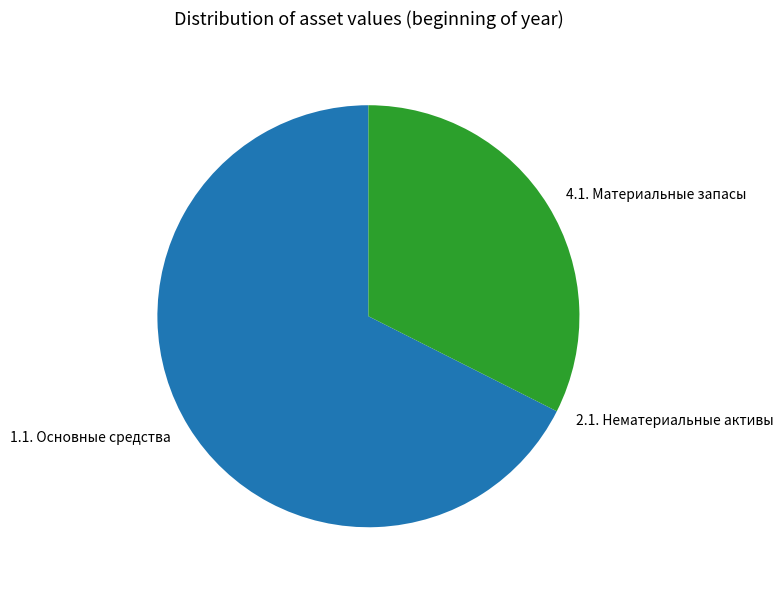

Which category has the biggest portion of the pie?

1.1. Основные средства